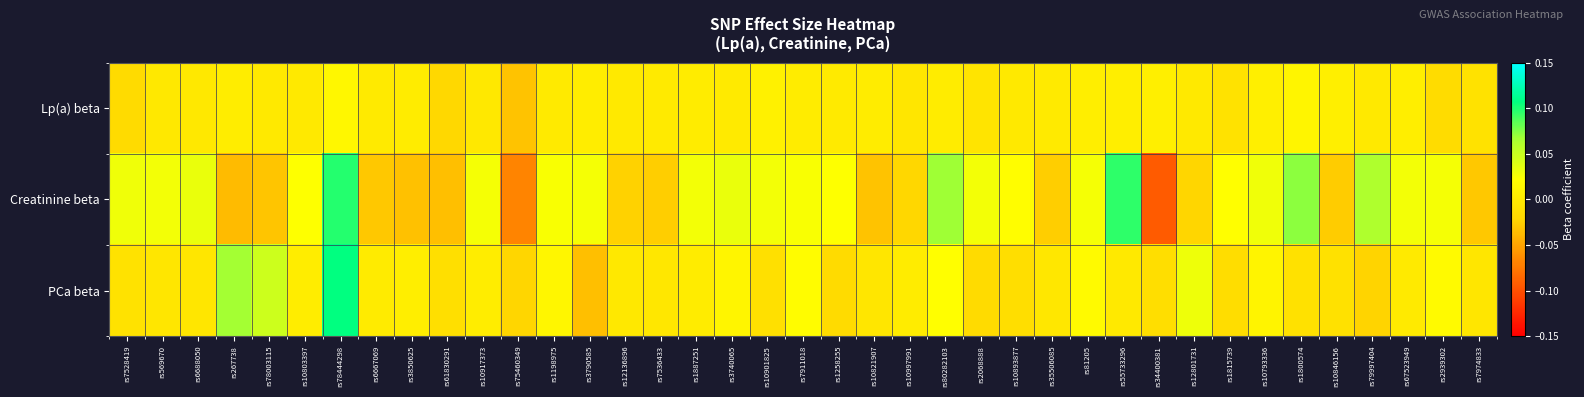

Between rs55733296 and rs1815739, which is larger?

rs55733296